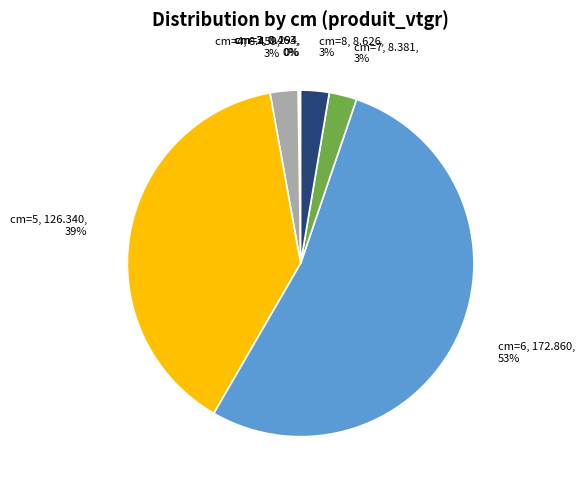

Which category has the biggest portion of the pie?

cm=6